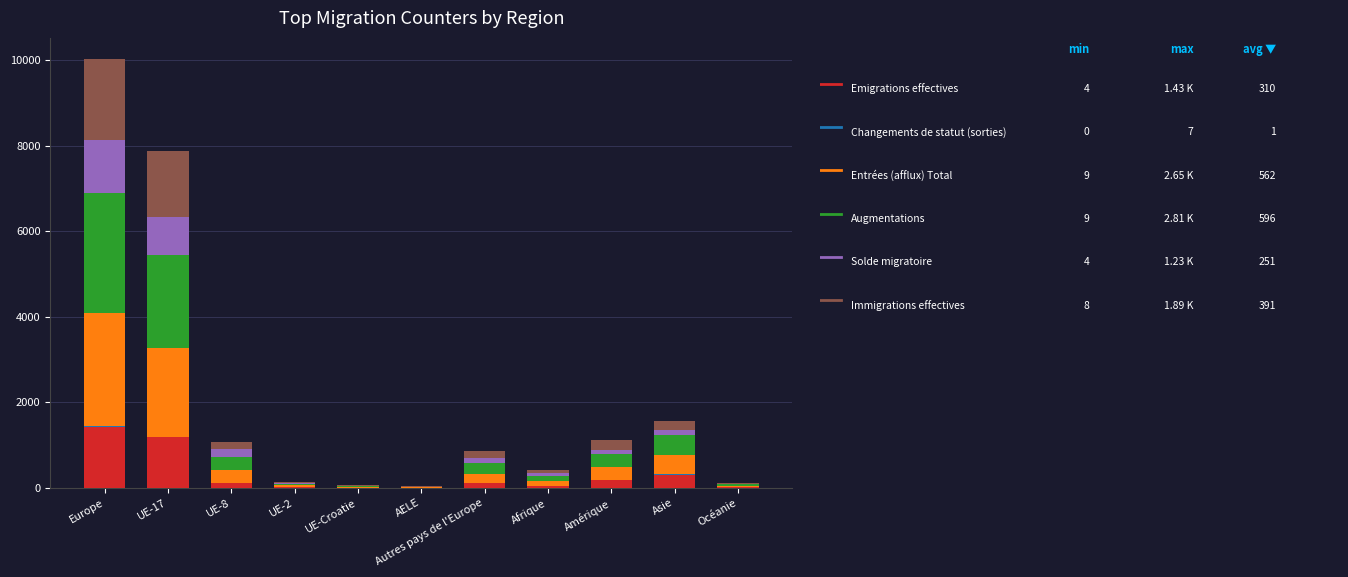

At which category is the sum across all series the highest?

Europe